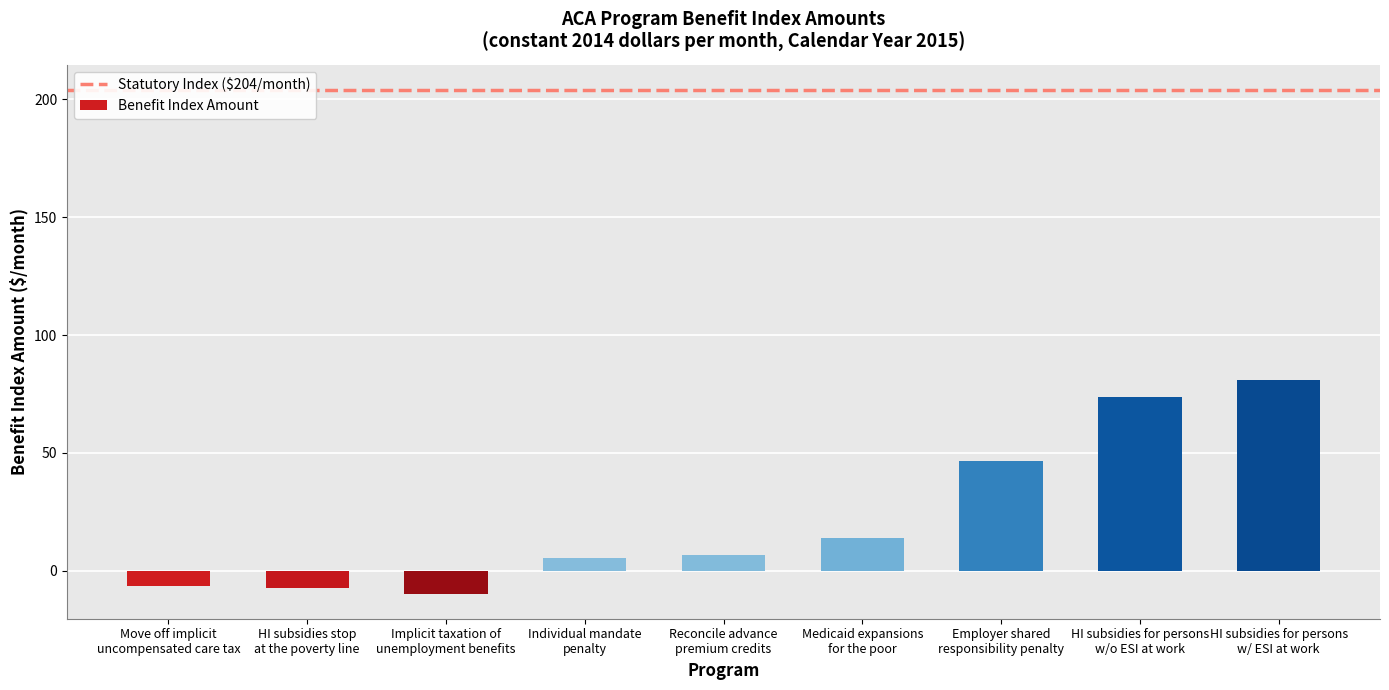

What is the sum of the values at Individual mandate
penalty and HI subsidies for persons
w/o ESI at work?

79.2